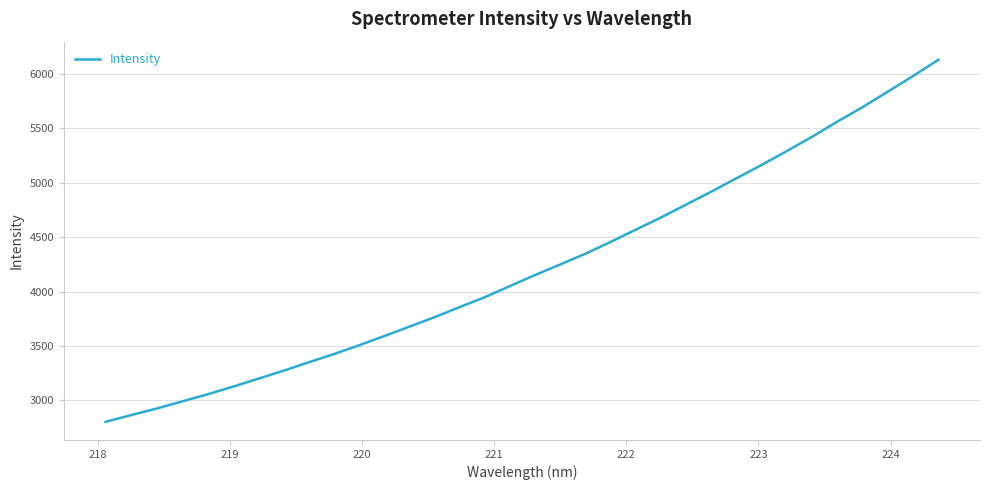

What is the maximum value shown in the chart?

6131.2